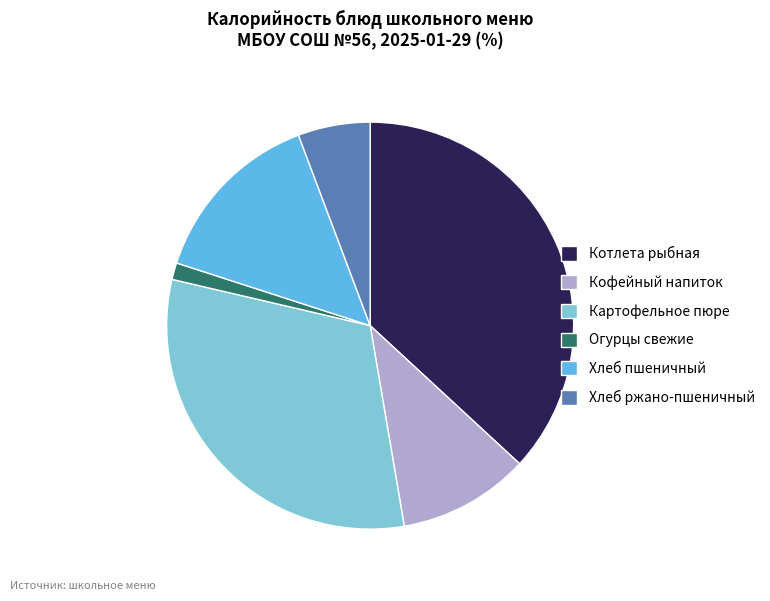

Which category has the biggest portion of the pie?

Котлета рыбная